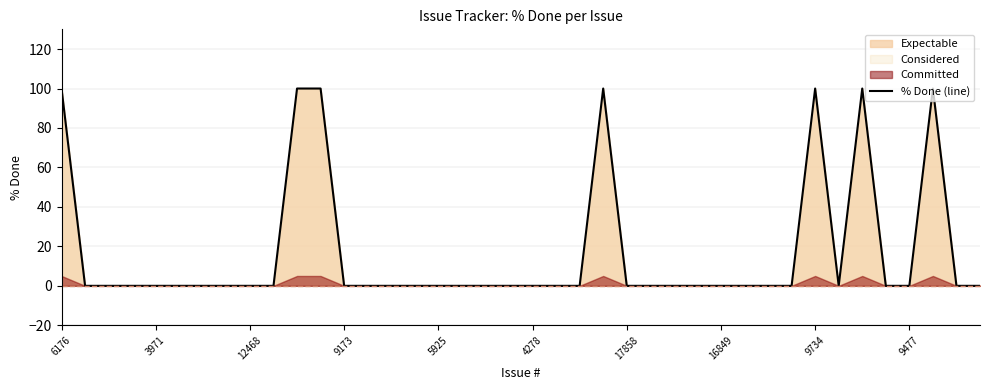

The value of % Done (line) at 4278 is 0. True or false?

True